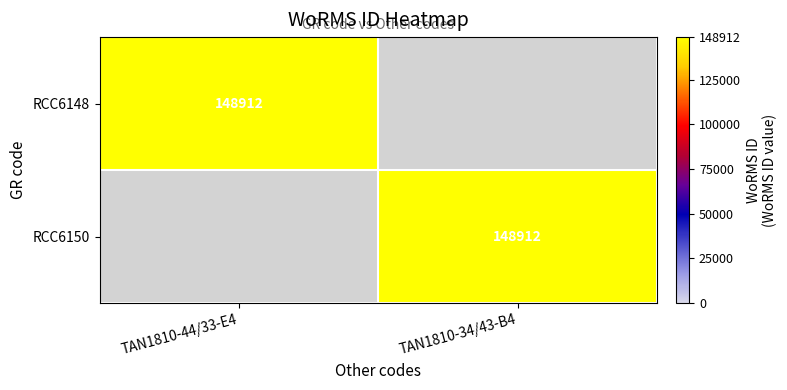

The RCC6148 series shows 49206 at TAN1810-44/33-E4. True or false?

False